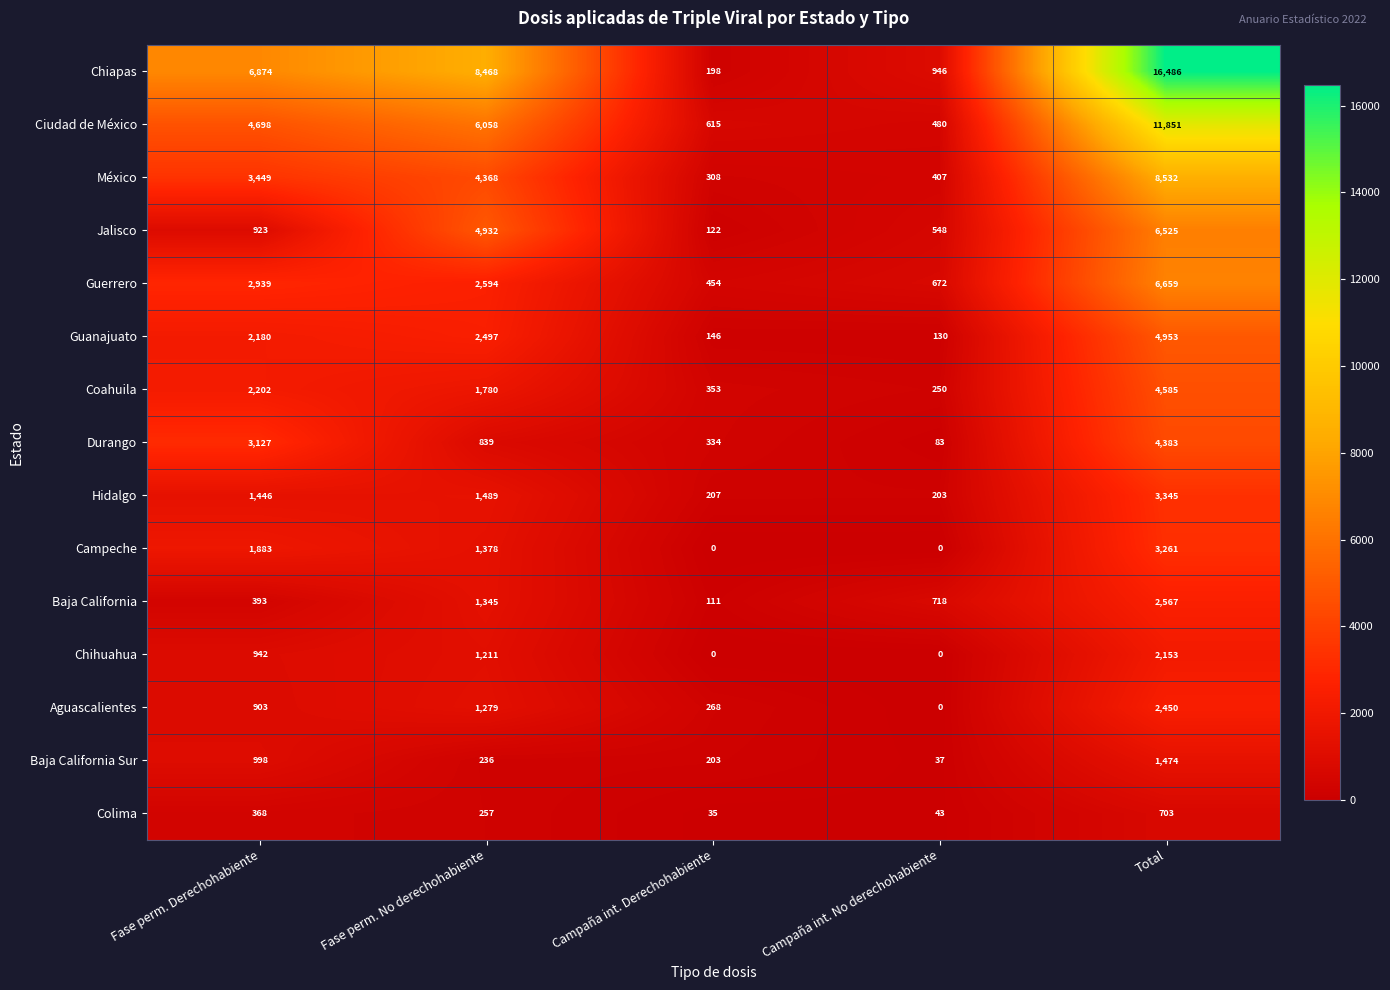

What is the average value of the Hidalgo series?

1338